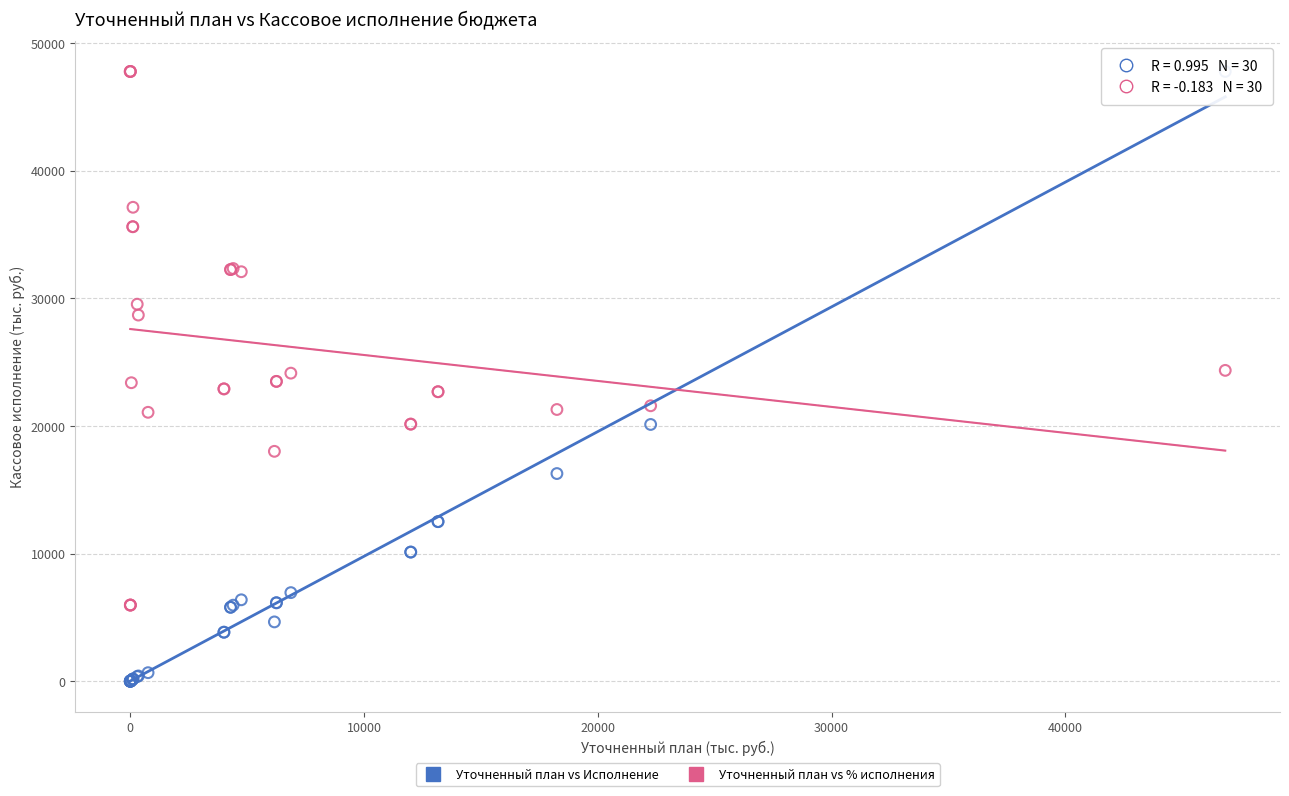

In the Уточненный план vs % исполнения series, what Y value is closest to 26868?

28685.9